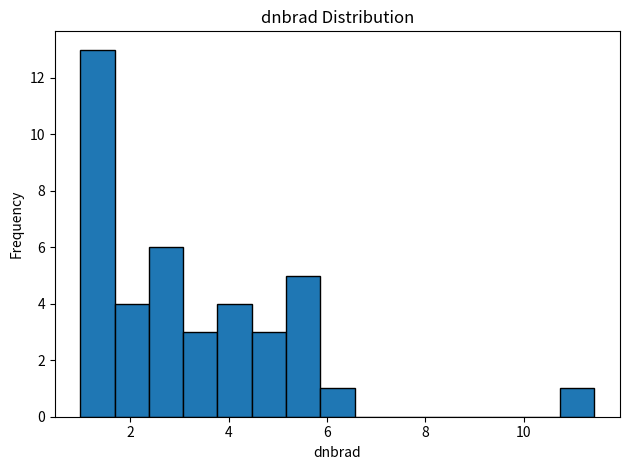

Read against the x-axis, roughly where is the centre of the tallest bar?

1.4